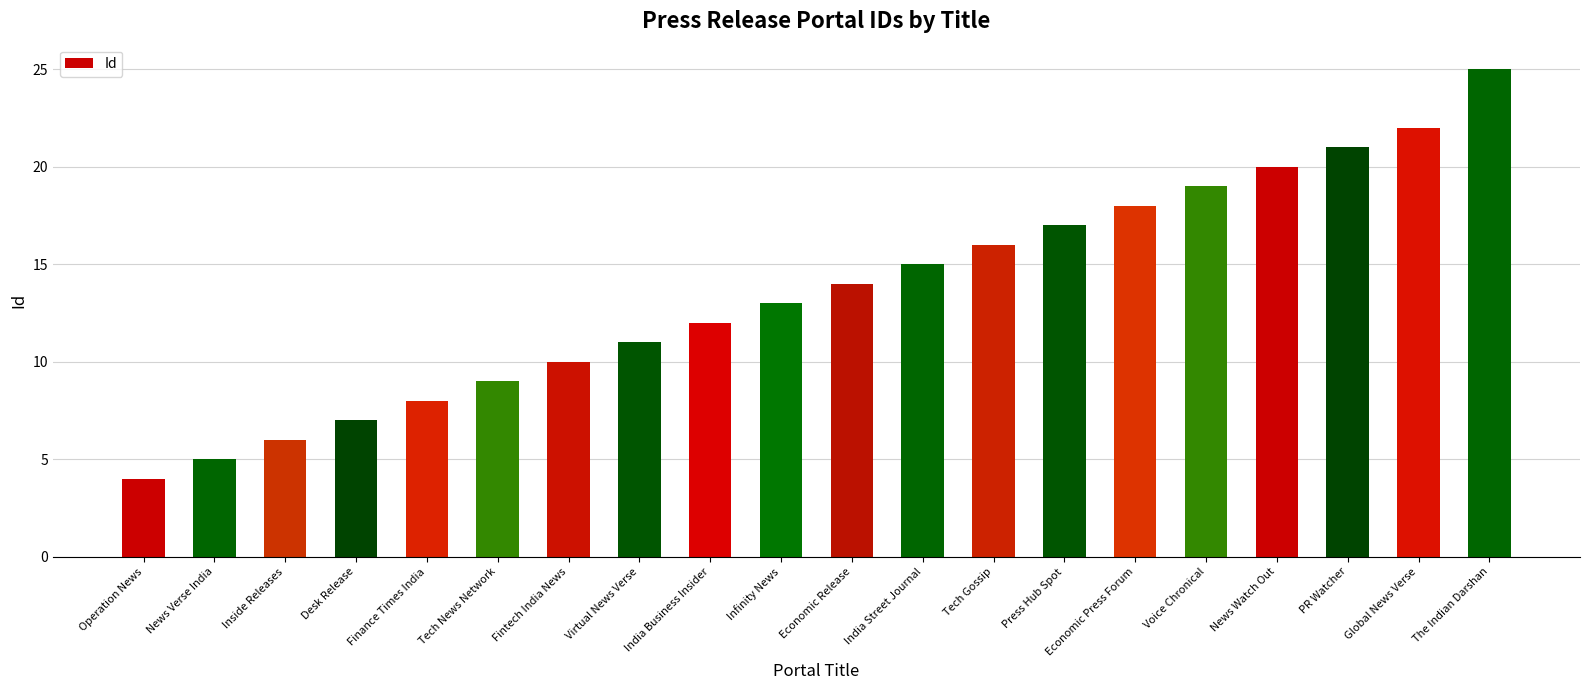

How many data points does each series have?

20